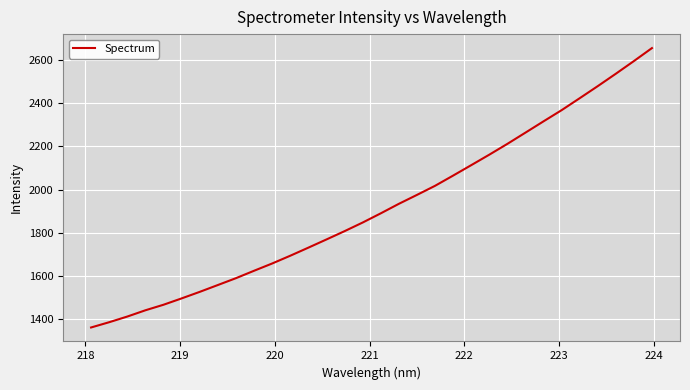

What is the smallest value displayed?

1361.7